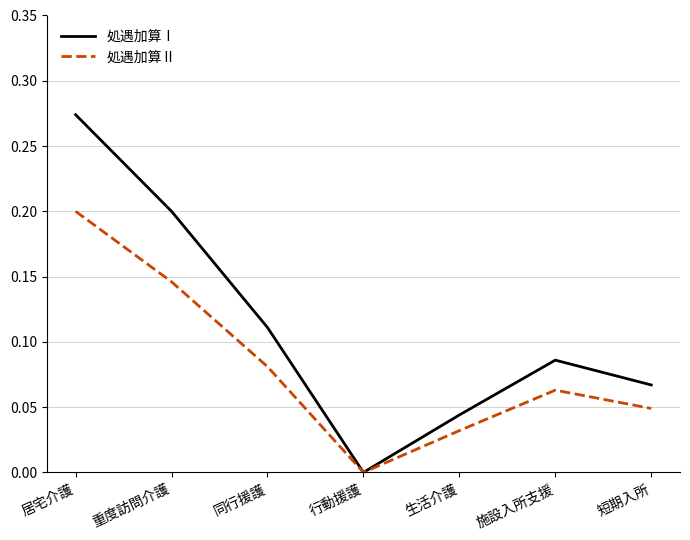

The value of 処遇加算Ⅰ at 居宅介護 is 0.1. True or false?

False